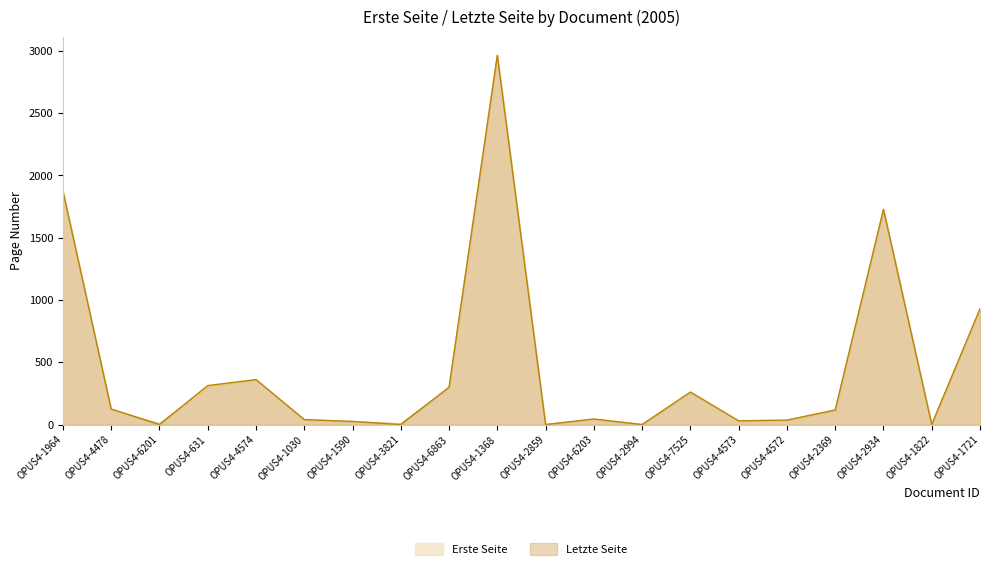

Rank the series by their average value, from lowest to highest.

Erste Seite, Letzte Seite